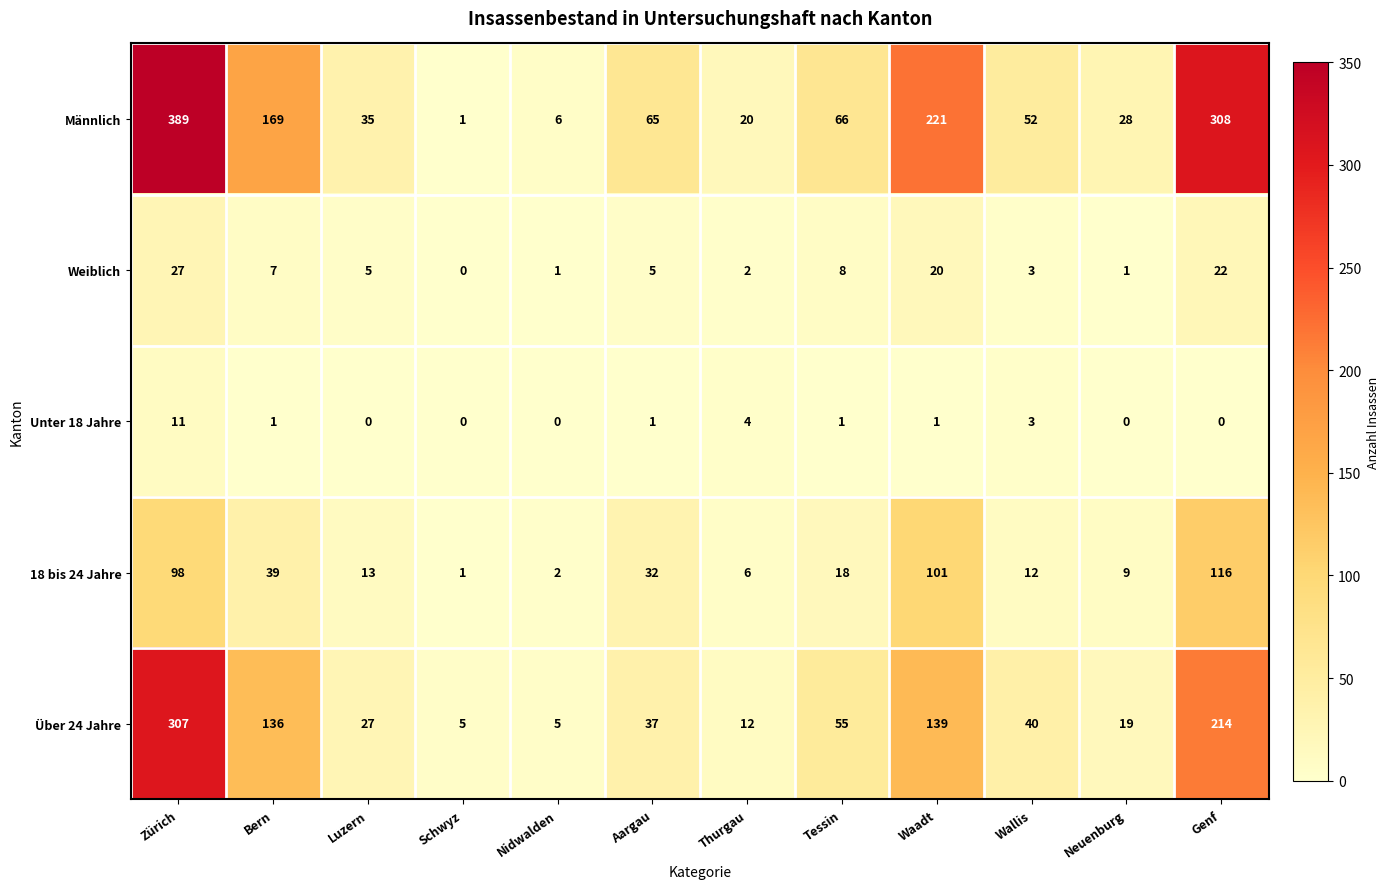

Which series changed the most between Nidwalden and Neuenburg?

Männlich